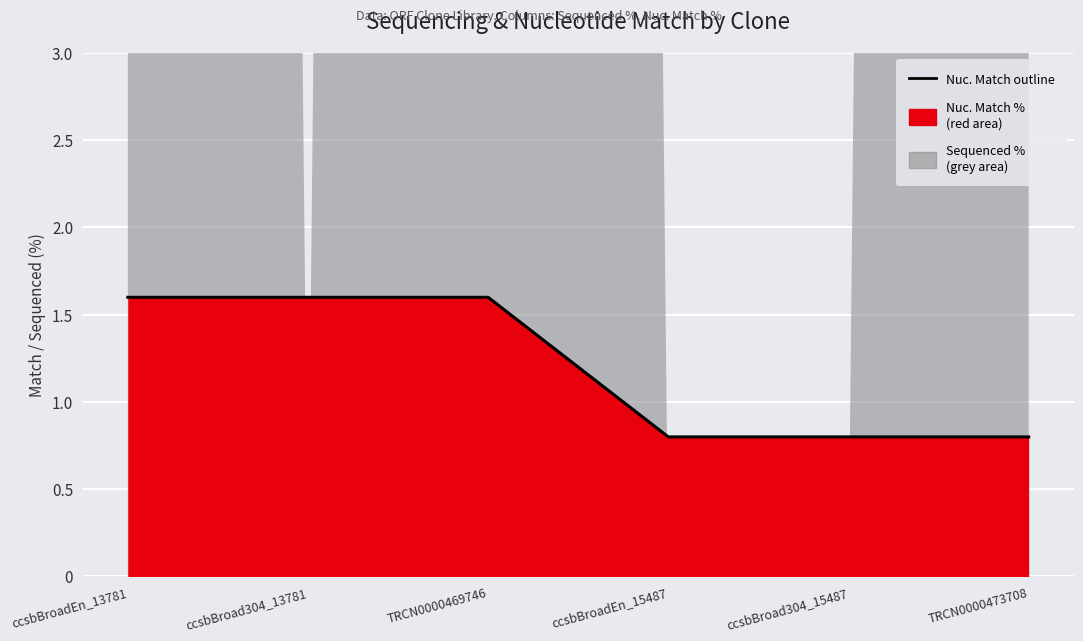

What value does the data have at TRCN0000473708?

0.8